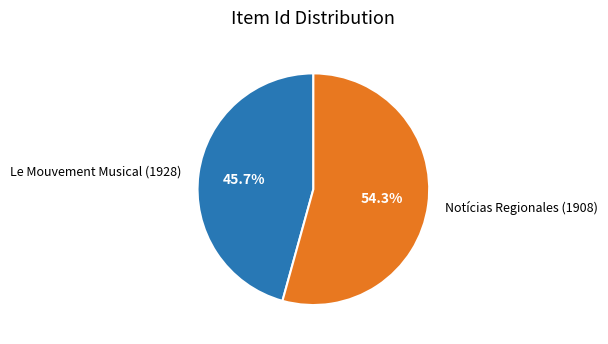

Which slice is the smallest?

Le Mouvement Musical (1928)